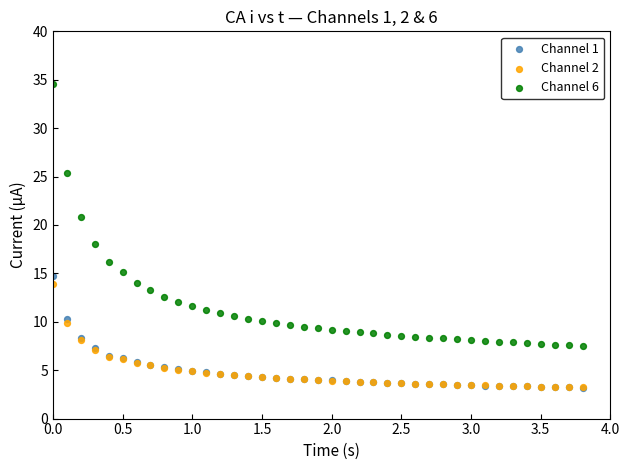

Which series has the largest Y range (max minus min)?

Channel 6